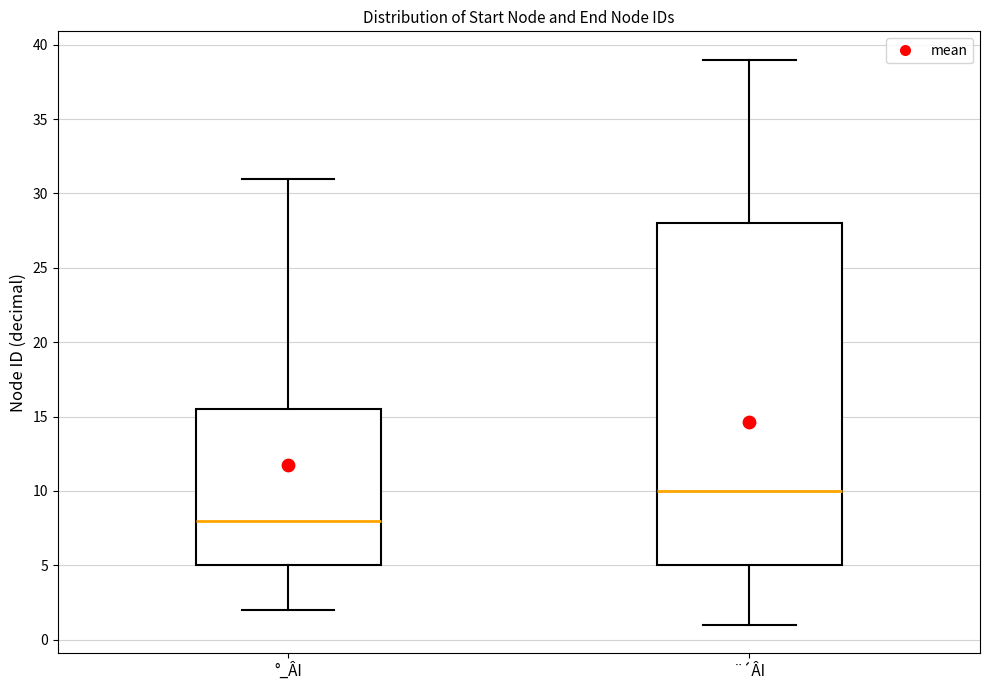

Comparing the boxes themselves (not the whiskers), which one is the tallest?

¨´ÂI